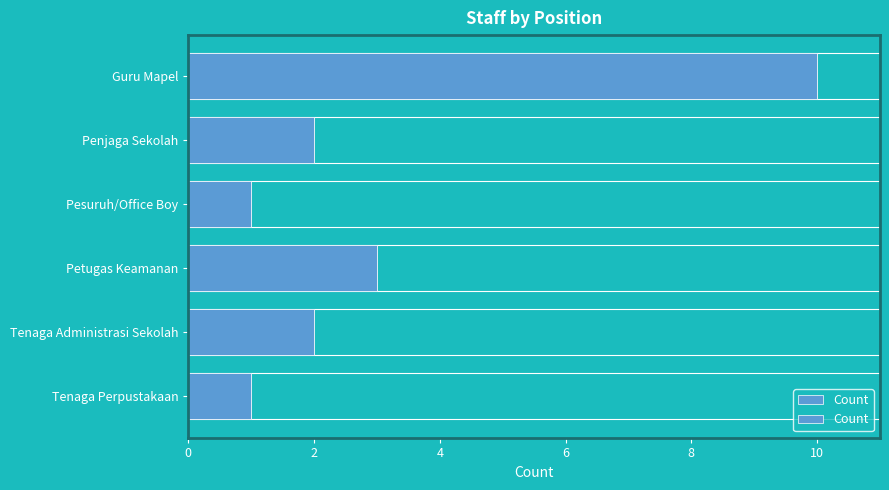

What is the sum of all values?

19